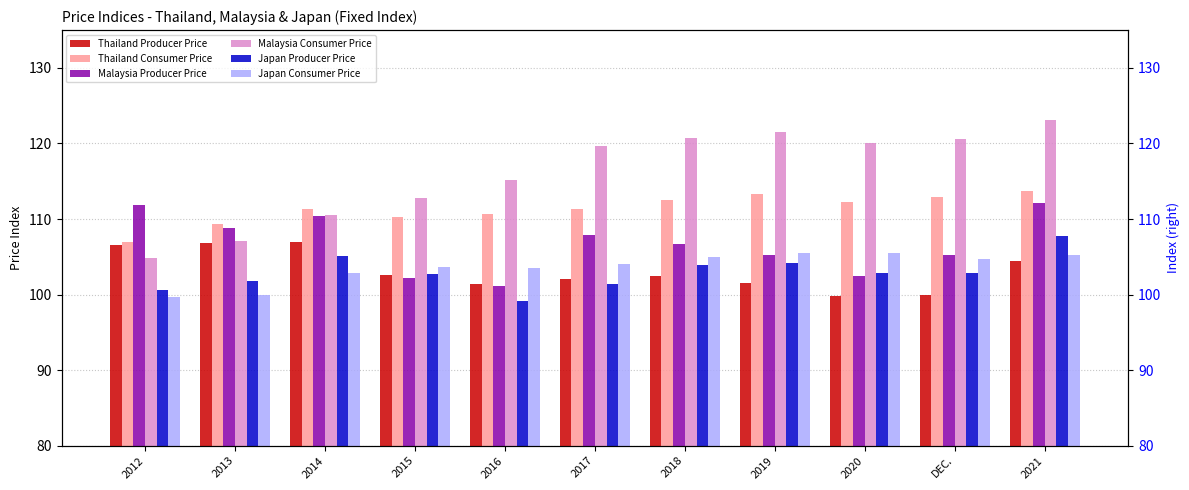

How many series are shown in this chart?

6